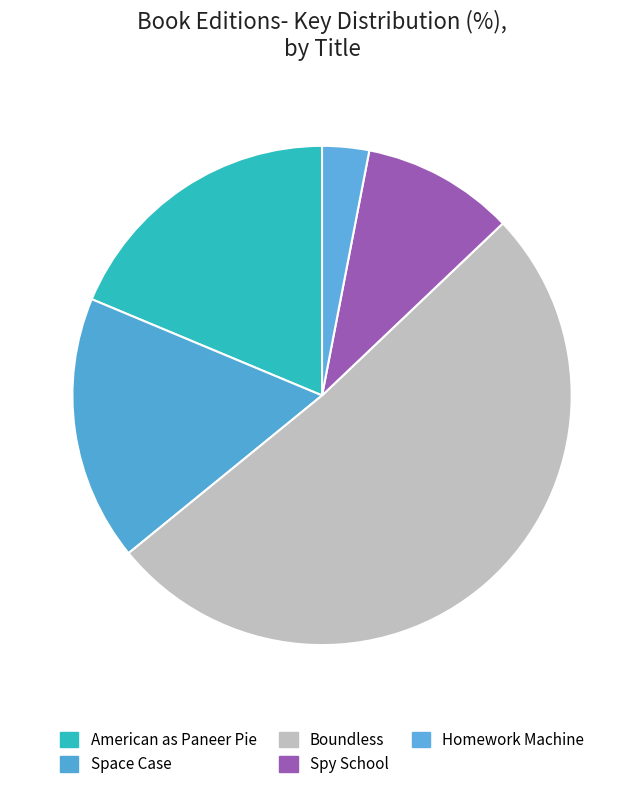

Rank the categories by value from highest to lowest.

Boundless, American as Paneer Pie, Space Case, Spy School, Homework Machine